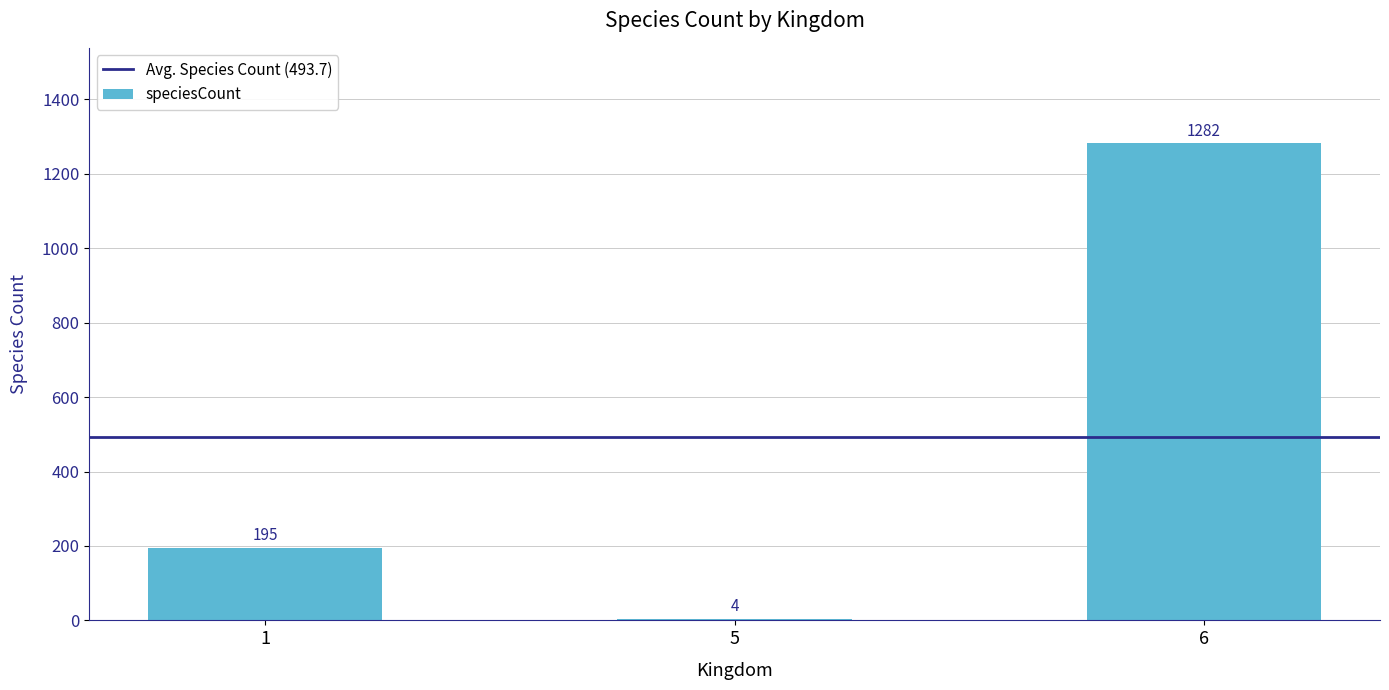

Reading right to left, what are all the values shown in this chart?

6=1282	5=4	1=195